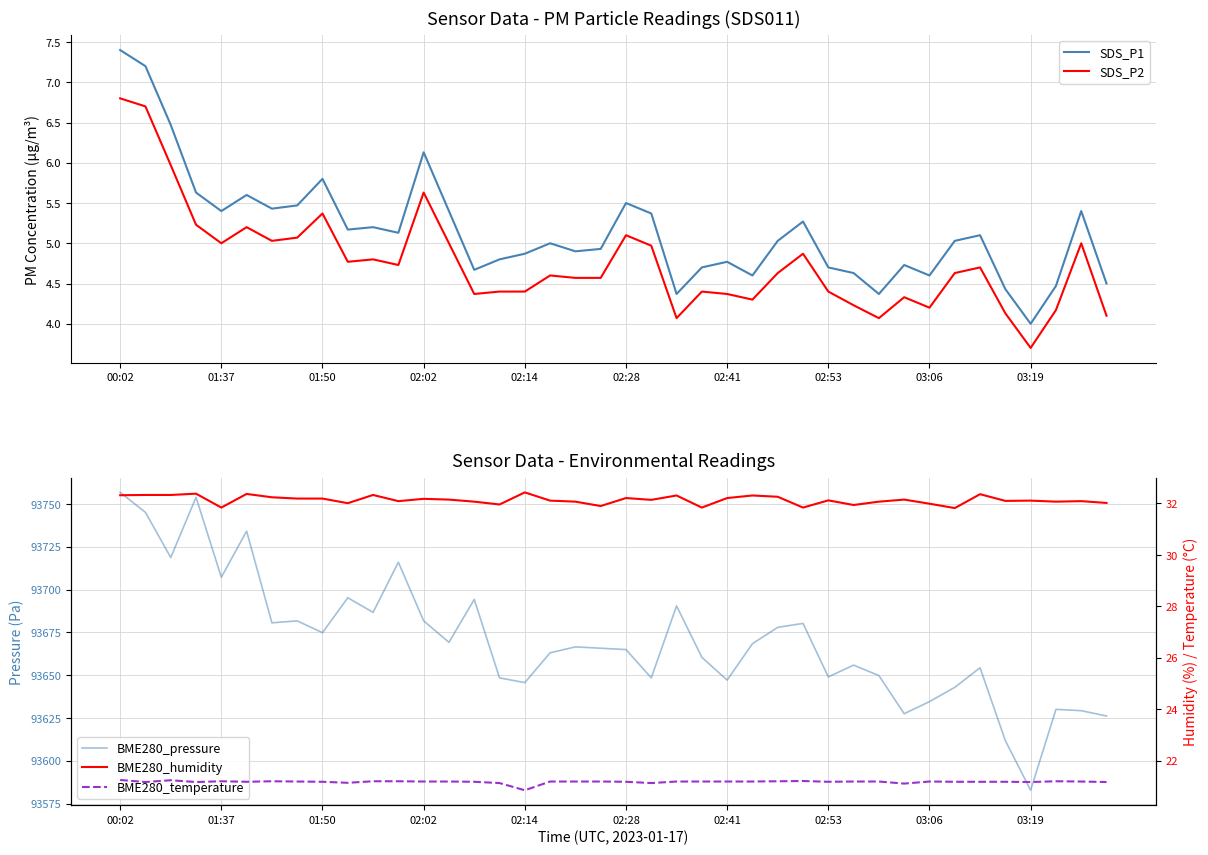

True or false: SDS_P2 and SDS_P1 intersect in this chart.

False